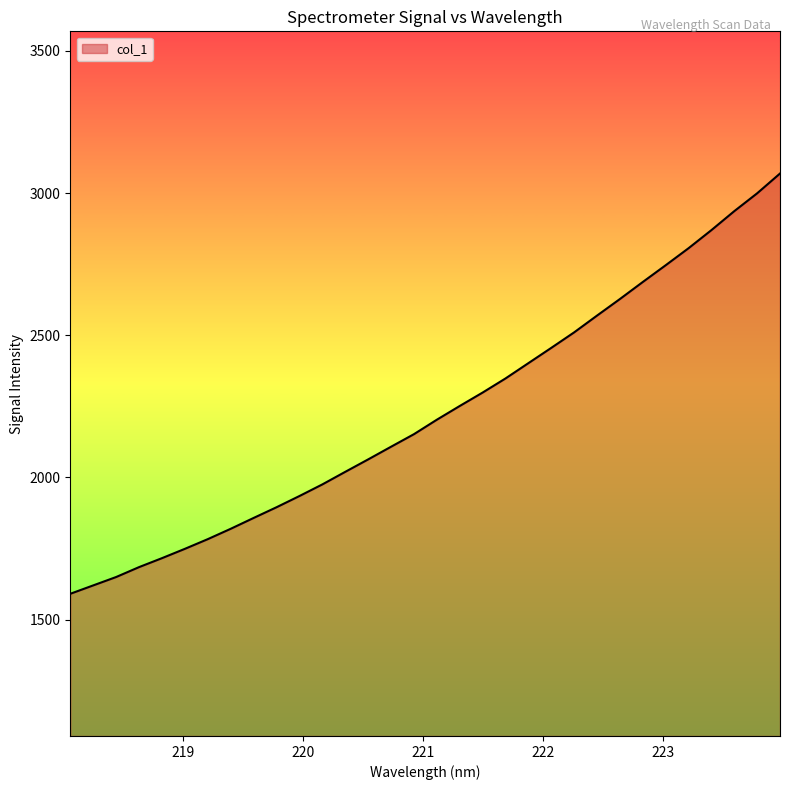

What is the smallest value displayed?

1590.7